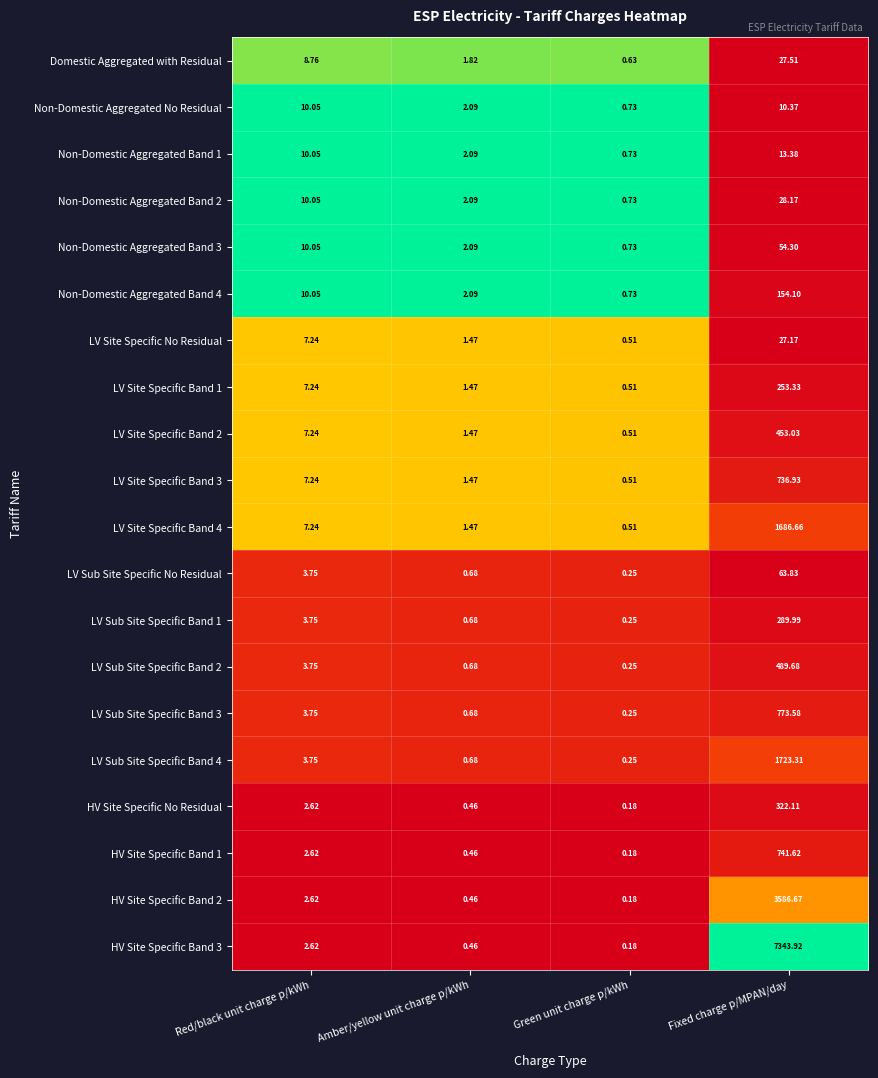

Which label corresponds to the largest value in the chart?

Fixed charge p/MPAN/day